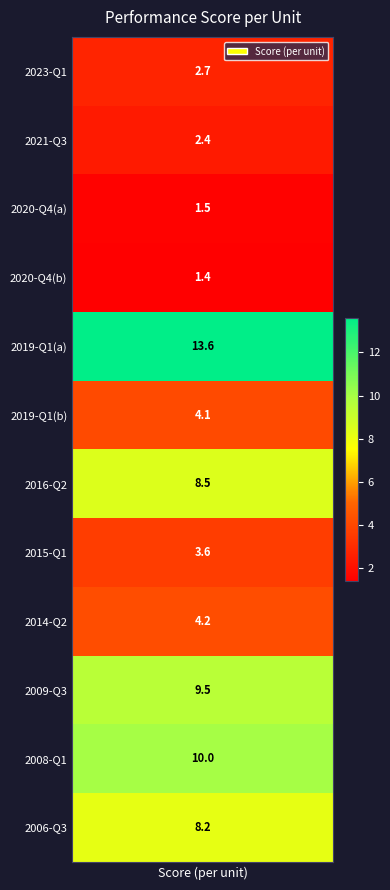

Reading left to right, list all the values displayed in this chart.

values=2.7	1=2.4	2=1.5	3=1.4	4=13.6	5=4.1	6=8.5	7=3.6	8=4.2	9=9.5	10=10.0	11=8.2